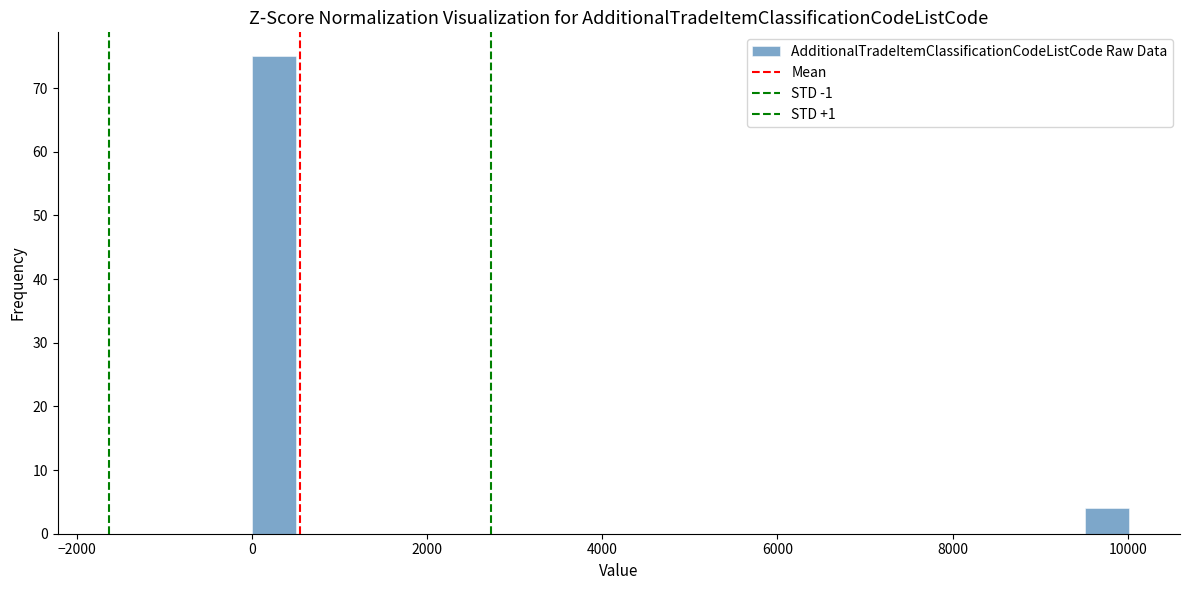

Around what value on the x-axis is the tallest bar? Give the approximate position of its centre, as read against the axis.

200